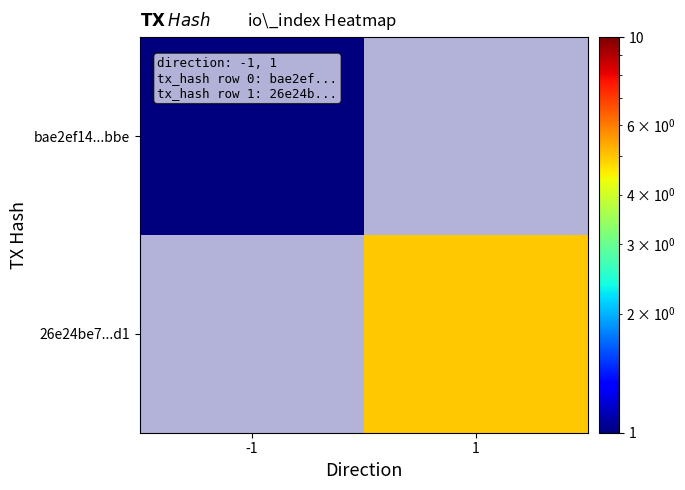

Rank the categories by 26e24be7...d1 value from lowest to highest.

-1, 1